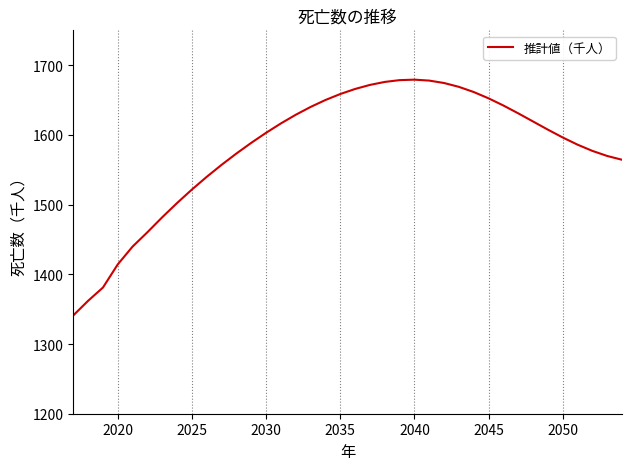

What is the smallest value displayed?

1341.0